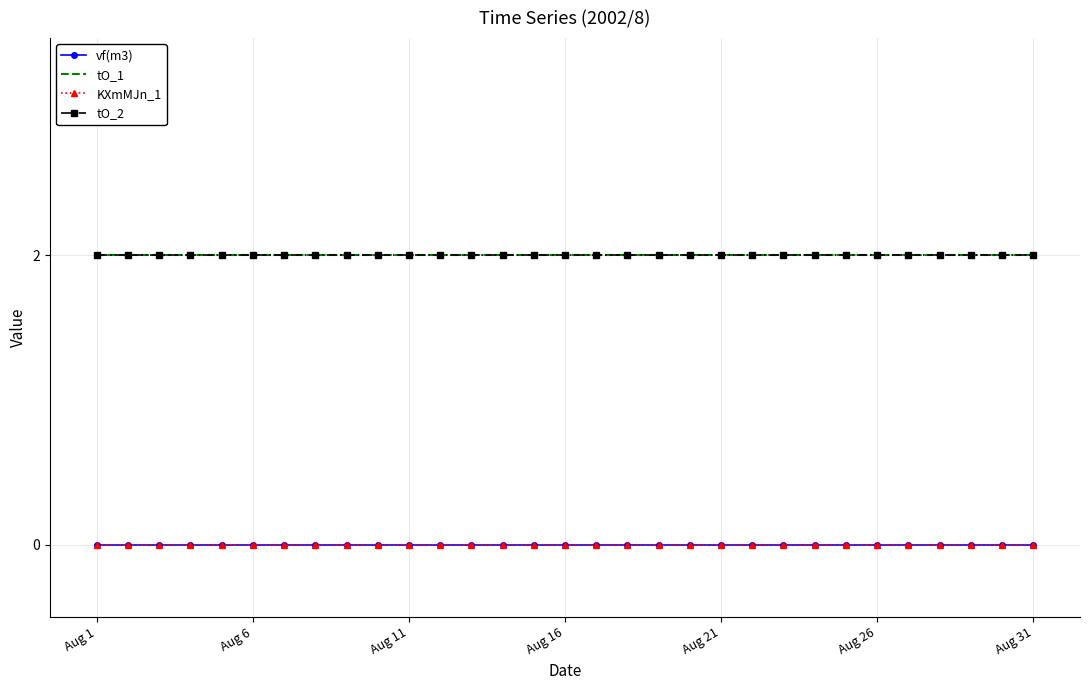

Reading left to right, list all the values displayed in this chart.

vf(m3): 0	0	0	0	0	0	0	0	0	0	0	0	0	0	0	0	0	0	0	0	0	0	0	0	0	0	0	0	0	0	0
tO_1: 2	2	2	2	2	2	2	2	2	2	2	2	2	2	2	2	2	2	2	2	2	2	2	2	2	2	2	2	2	2	2
KXmMJn_1: 0	0	0	0	0	0	0	0	0	0	0	0	0	0	0	0	0	0	0	0	0	0	0	0	0	0	0	0	0	0	0
tO_2: 2	2	2	2	2	2	2	2	2	2	2	2	2	2	2	2	2	2	2	2	2	2	2	2	2	2	2	2	2	2	2